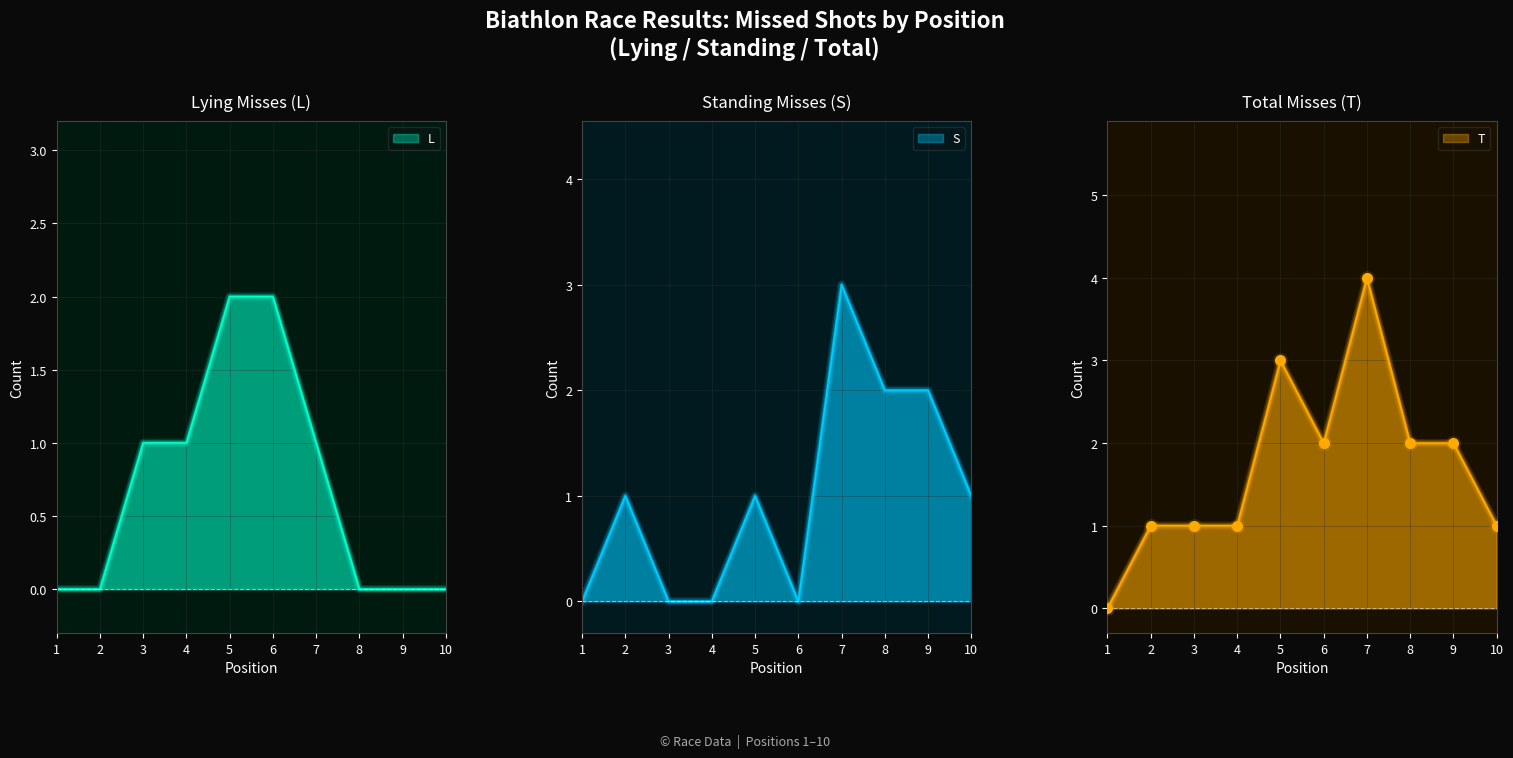

At which category is the sum across all series the highest?

7